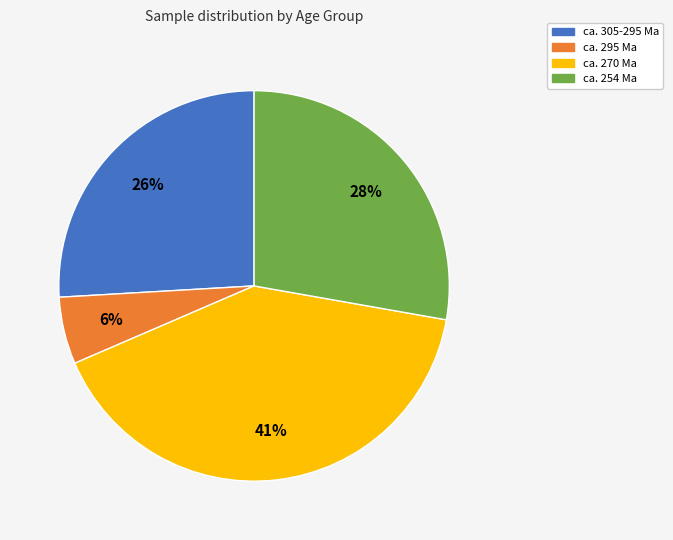

The ca. 254 Ma slice represents 22% of the pie. True or false?

False